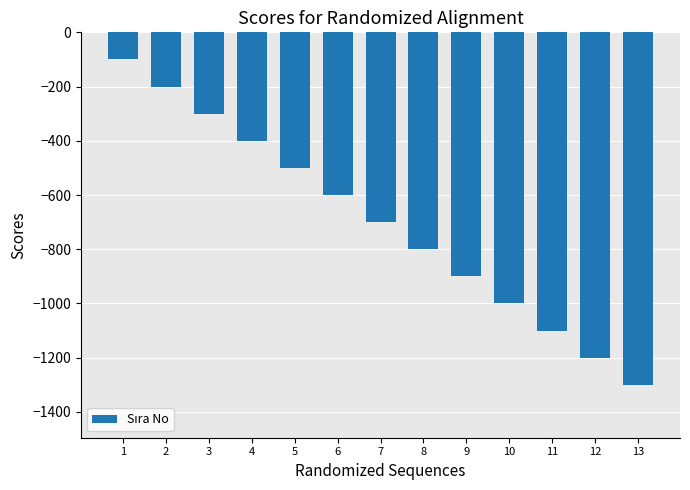

What is the sum of all values?

-9100